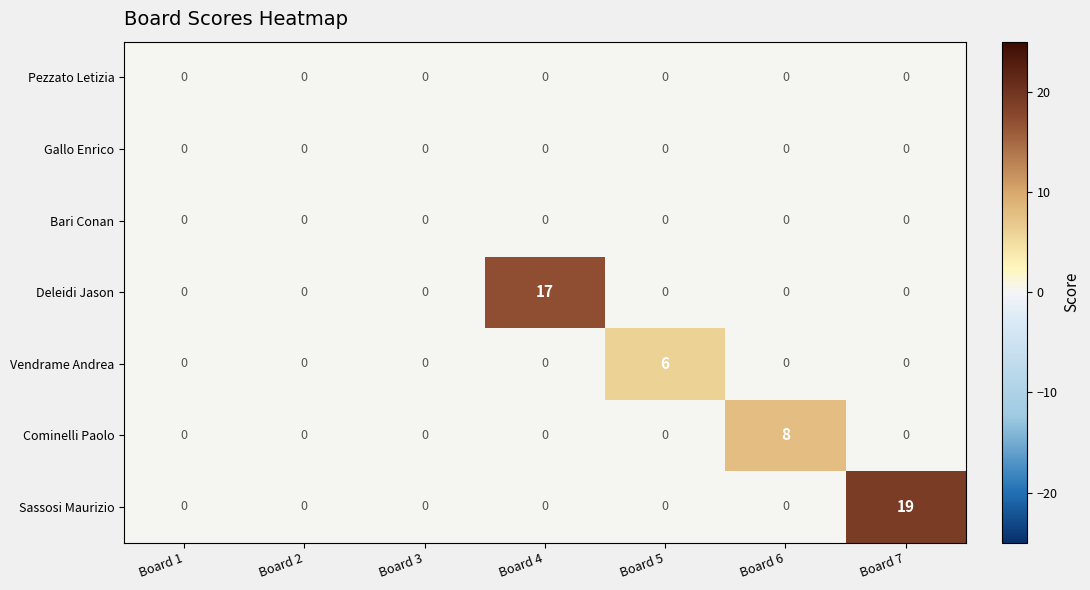

The value of Sassosi Maurizio at Board 4 is 0. True or false?

True